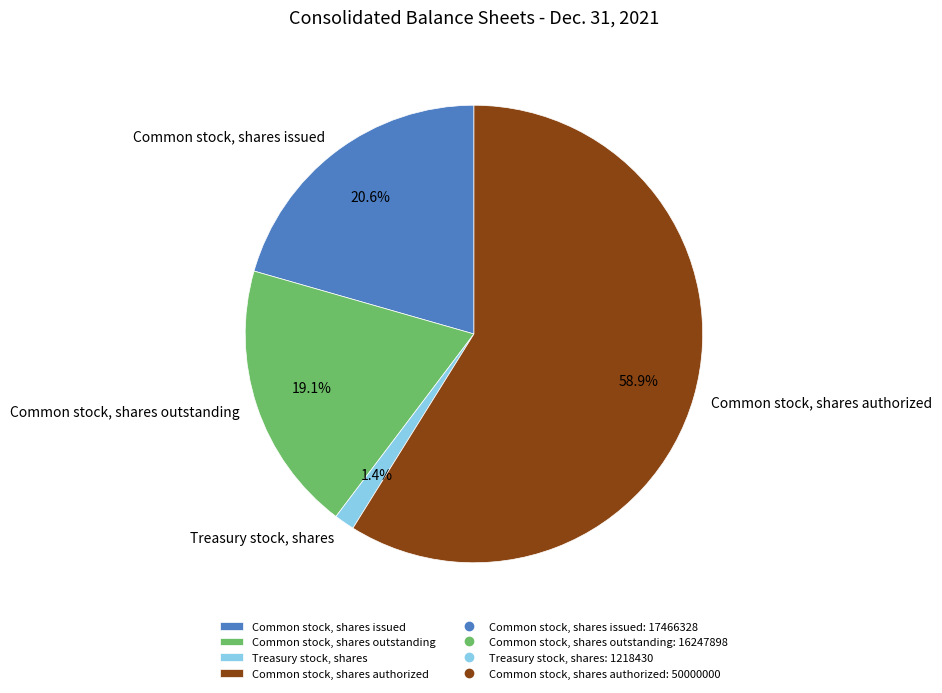

How many slices are in this pie chart?

4